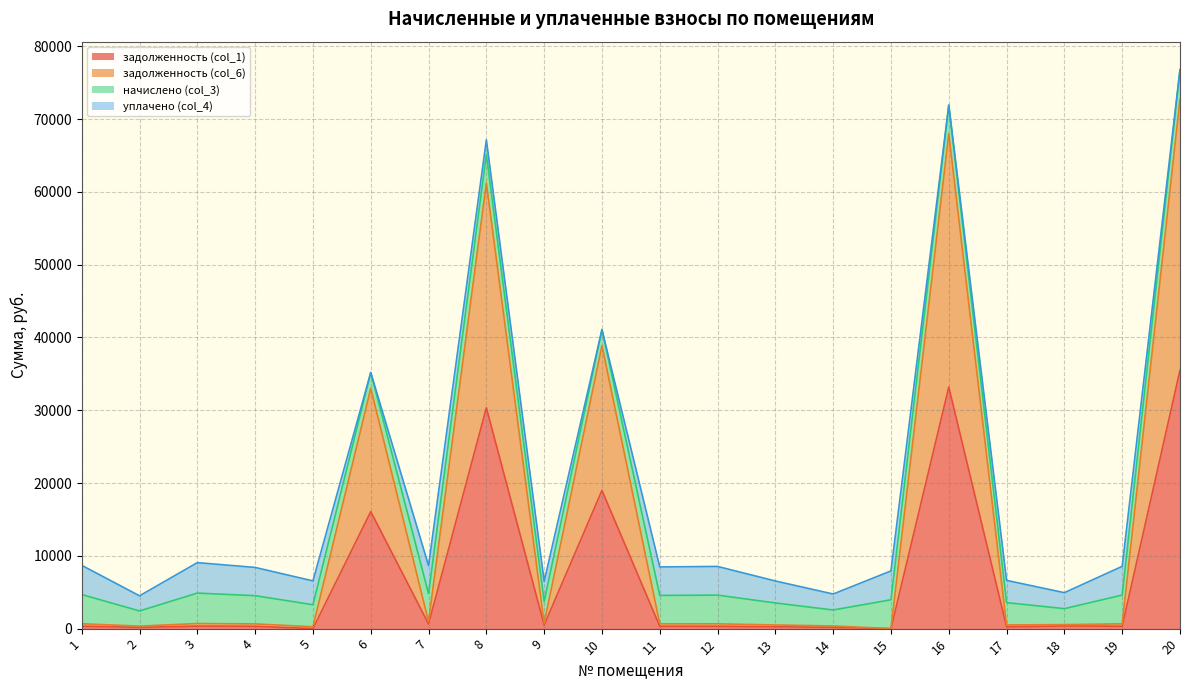

Which series has the widest spread of values?

задолженность (col_6)